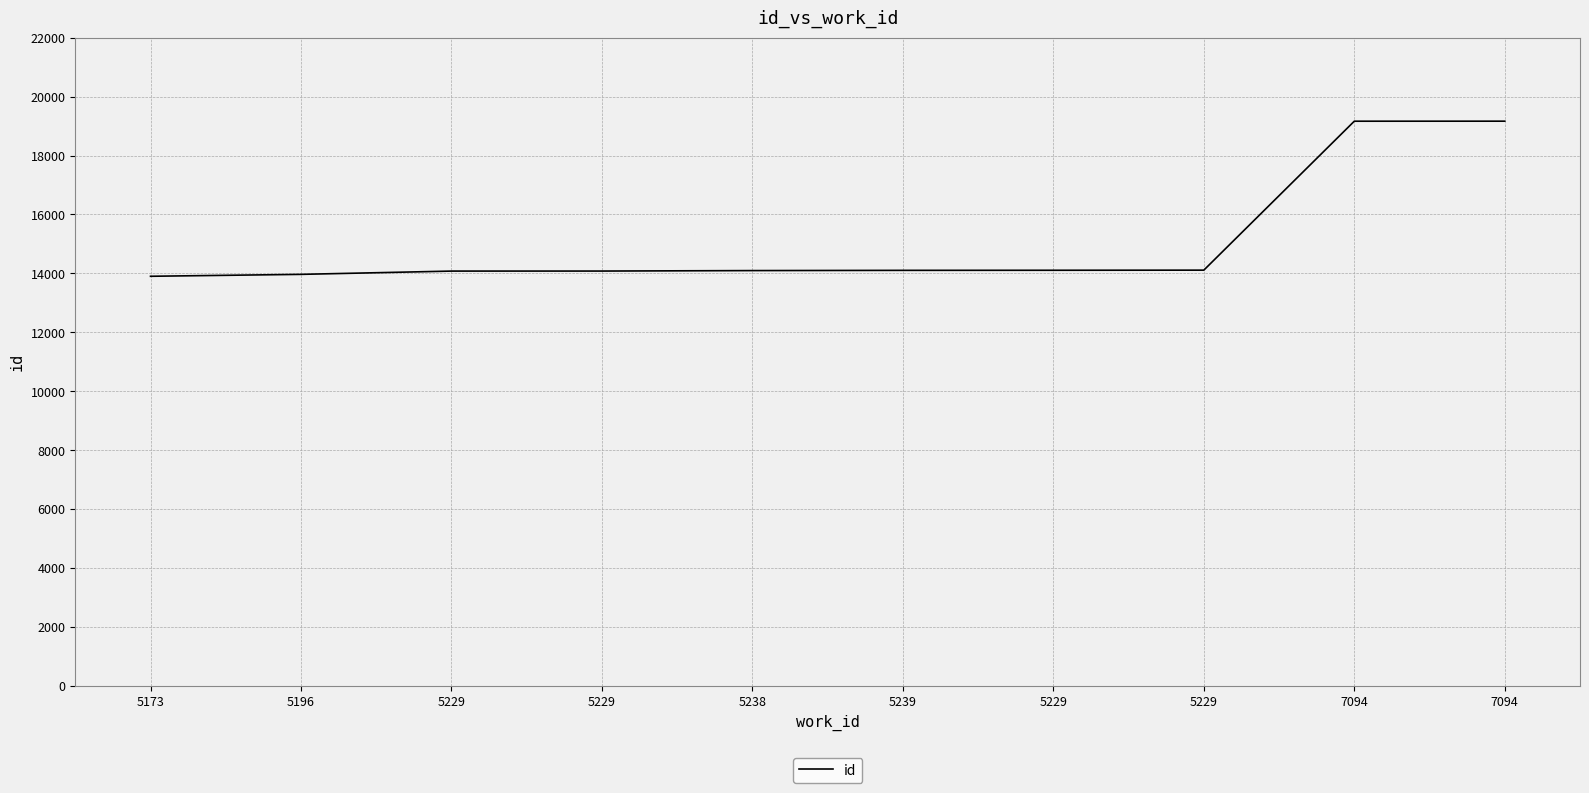

Does the chart have visible grid lines?

Yes